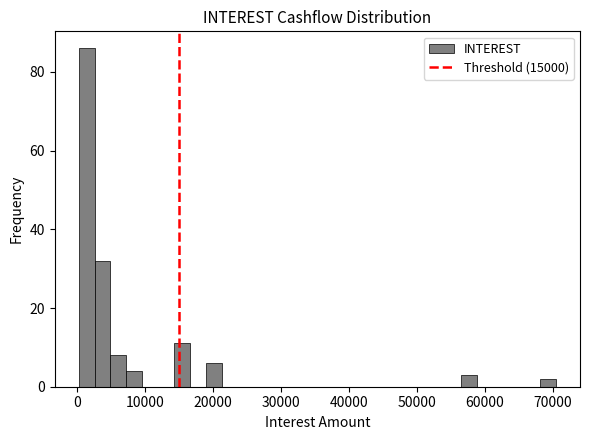

Read against the x-axis, roughly where is the centre of the tallest bar?

1000